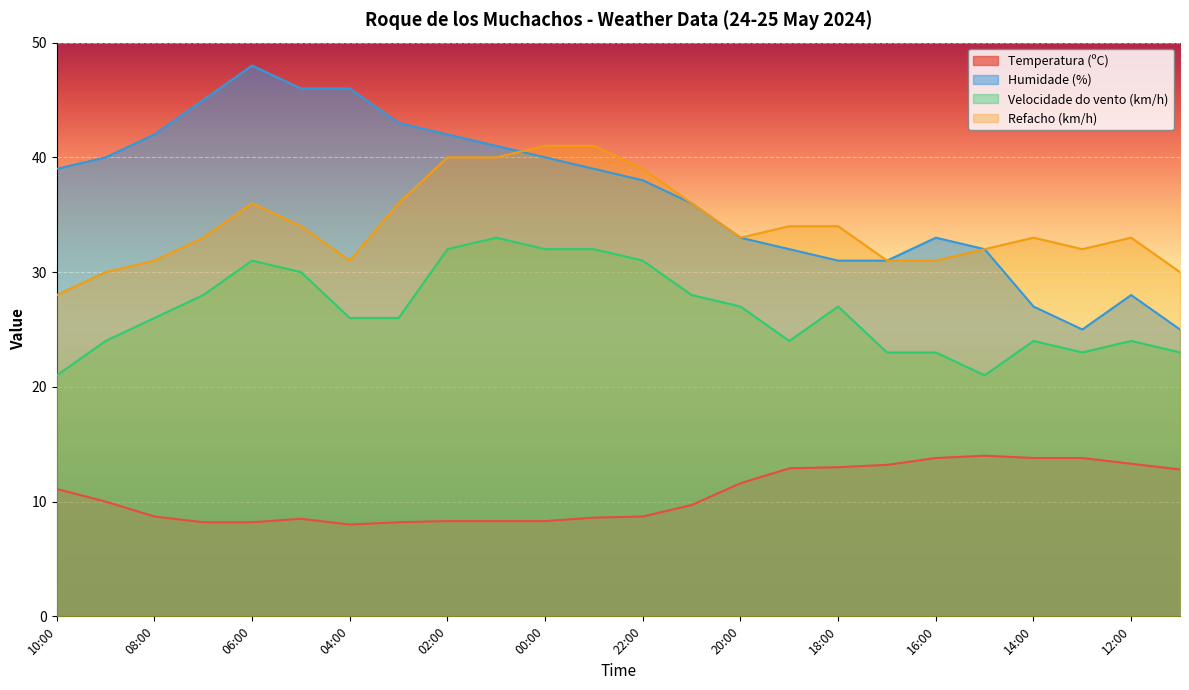

What is the sum of the Velocidade do vento (km/h) values at 01:00 and 11:00?

56.0